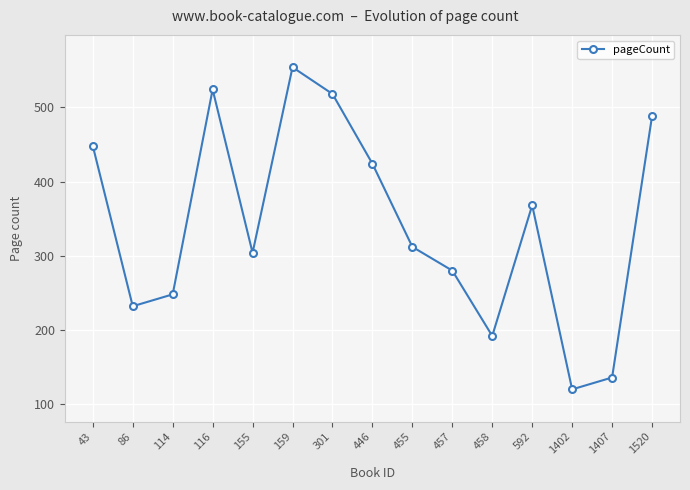

What is the average value?

343